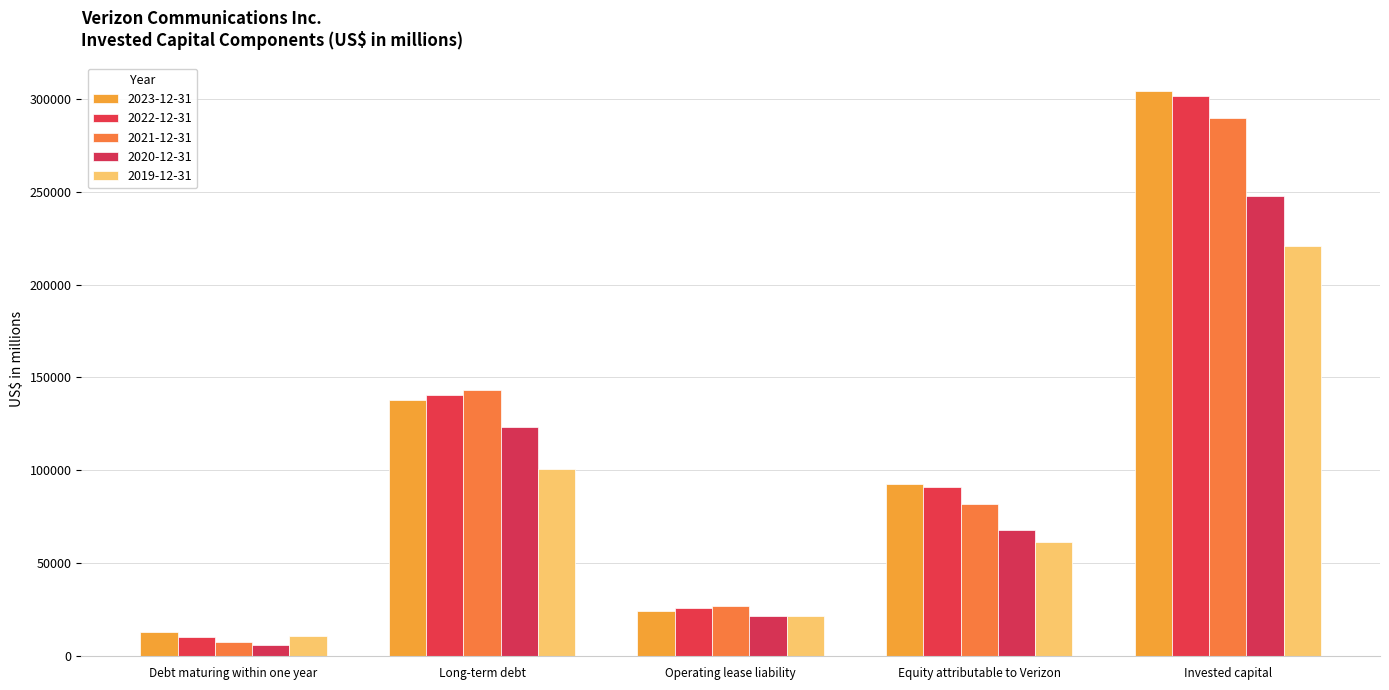

The 2020-12-31 series shows 5889 at Debt maturing within one year. True or false?

True